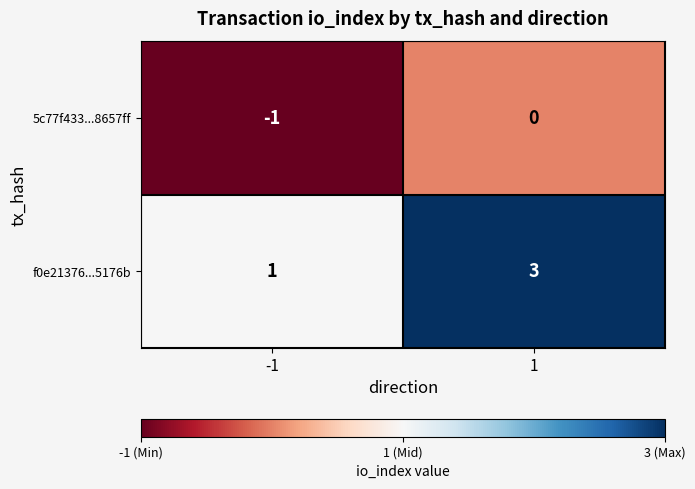

Is it true that f0e21376...5176b equals 3 at 1?

True